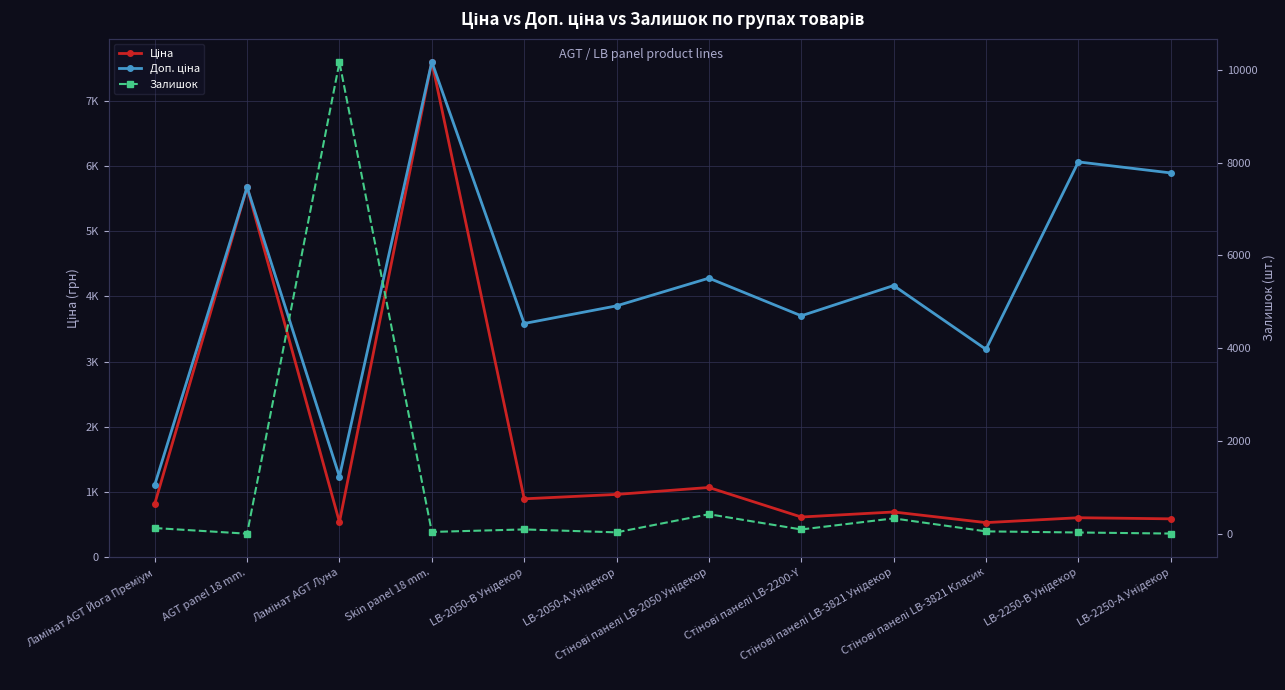

Which category has the lowest value in the Доп. ціна series?

Ламінат AGT Йога Преміум